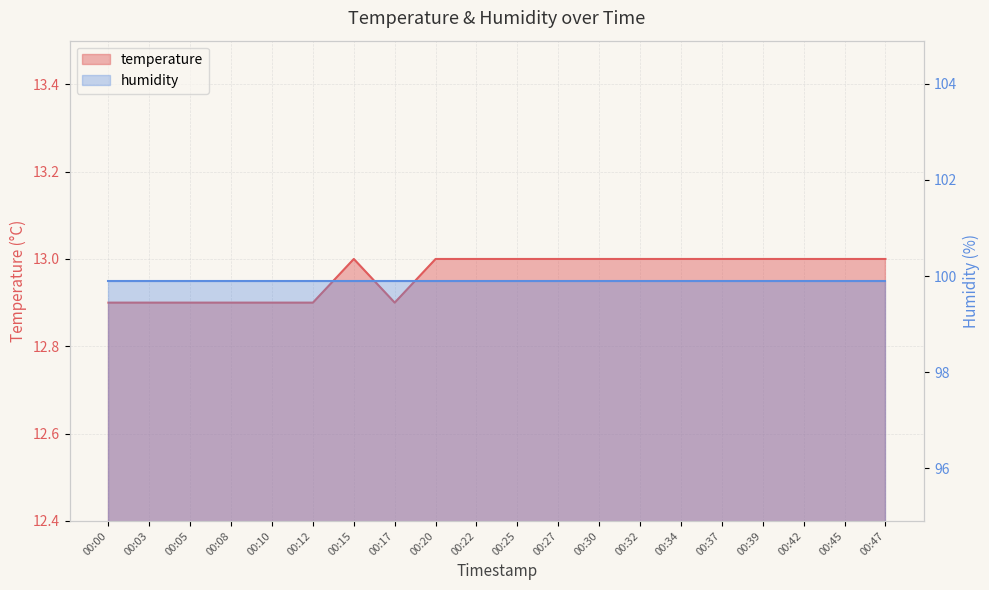

Which has a higher value, 00:15 or 00:30?

00:15